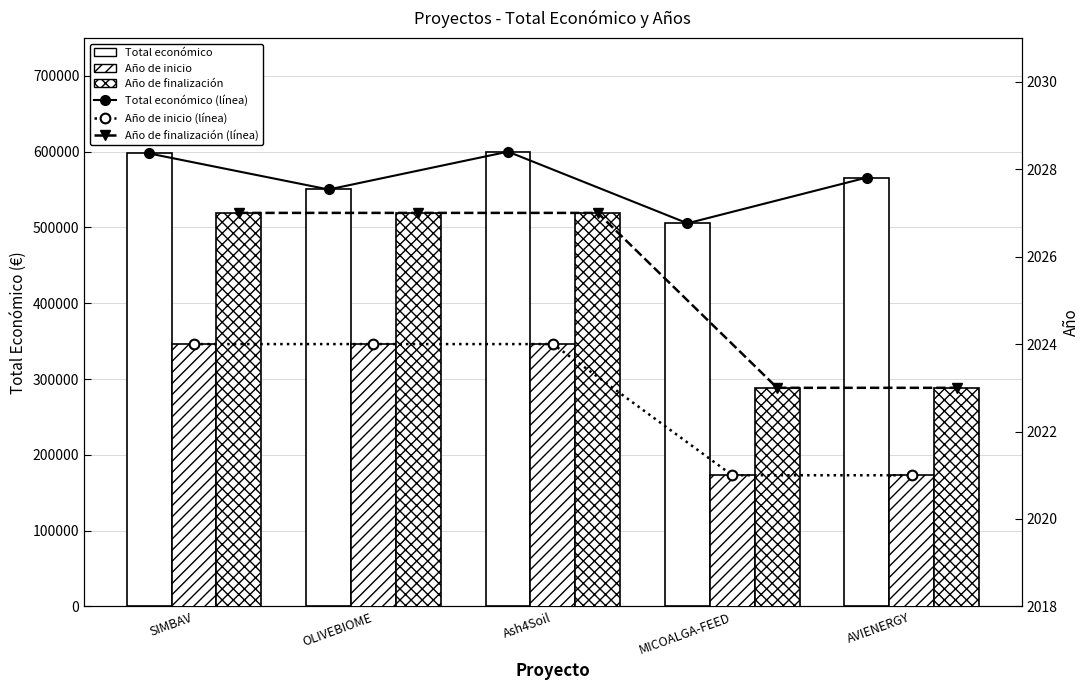

Which category has the highest value across all series?

Ash4Soil